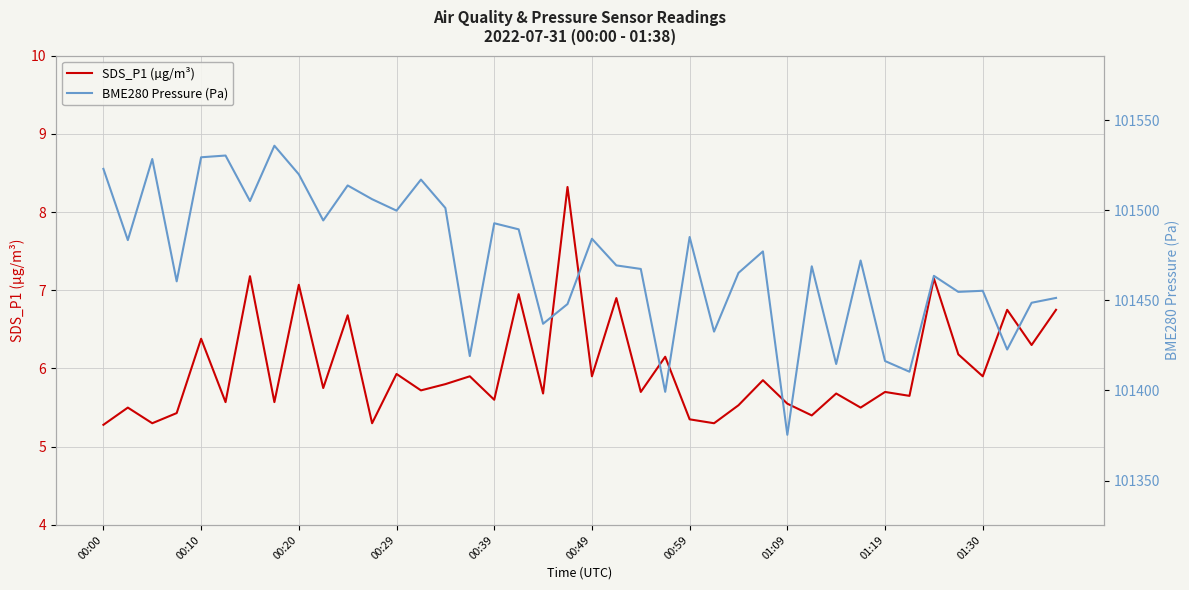

Count the number of categories in the chart.

40